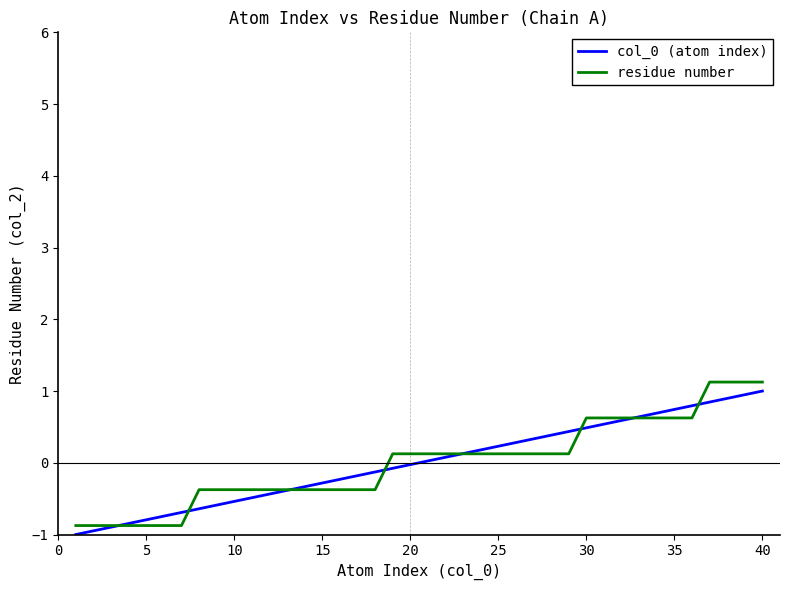

What is the smallest value displayed?

-1.0